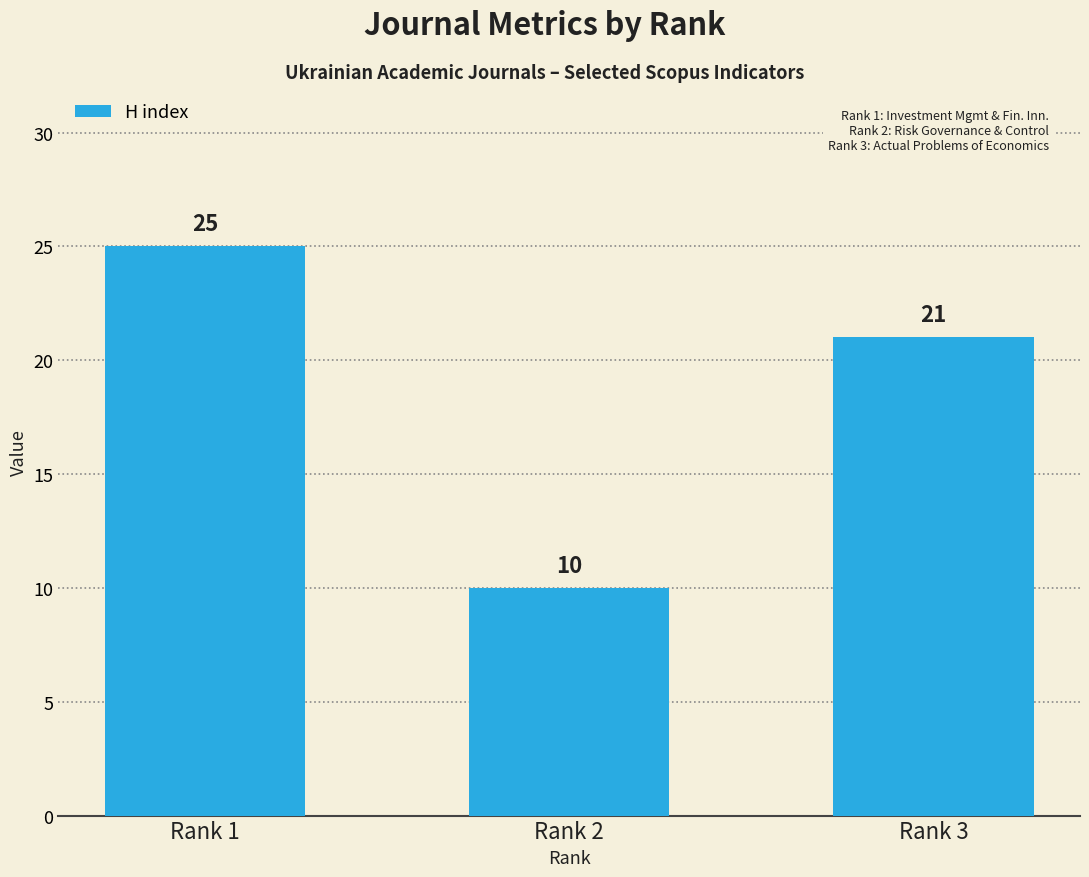

List the labels in order of value, smallest first.

Rank 2, Rank 3, Rank 1